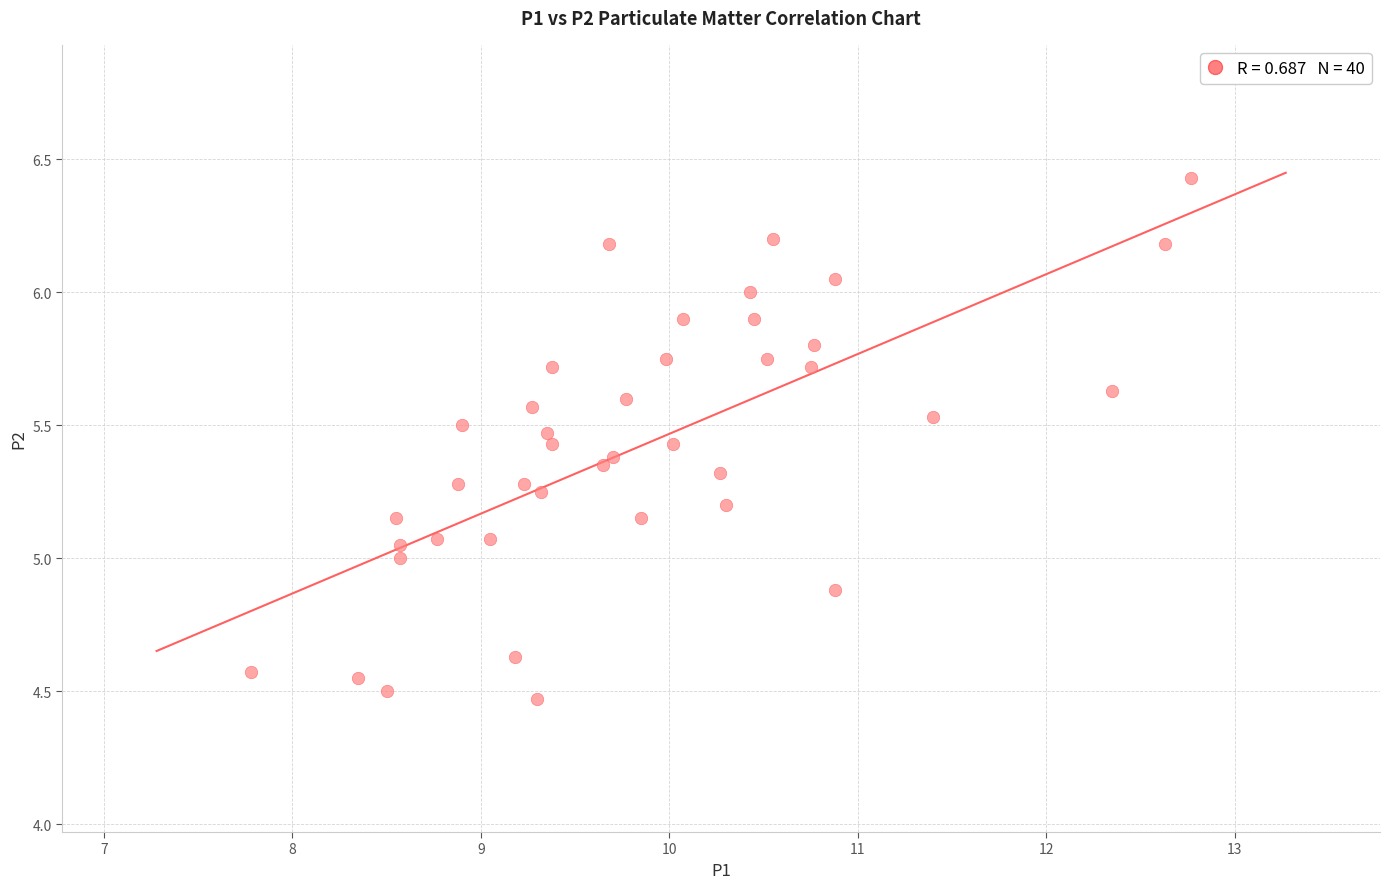

What is the range of Y values (max minus min)?

2.0